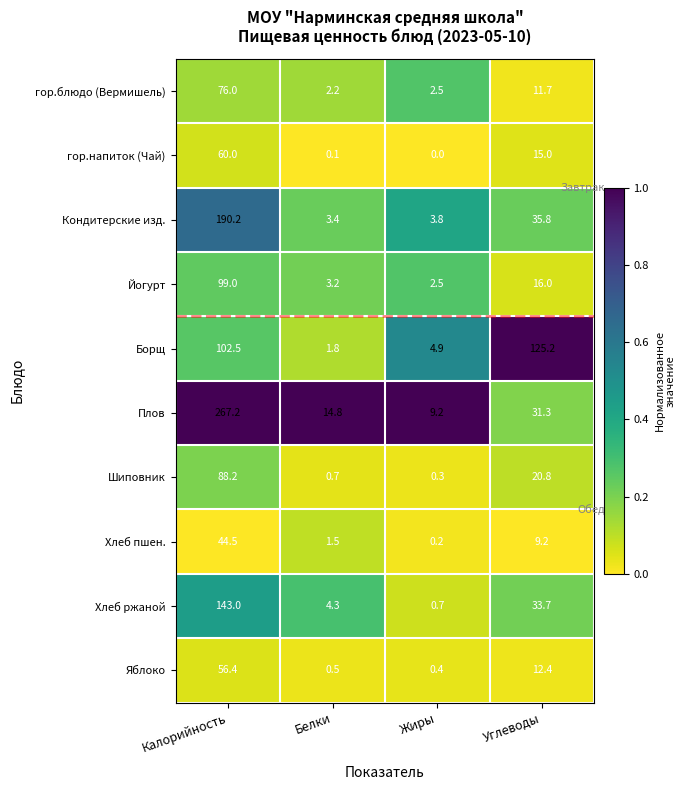

At which label is Йогурт closest to 50?

Углеводы